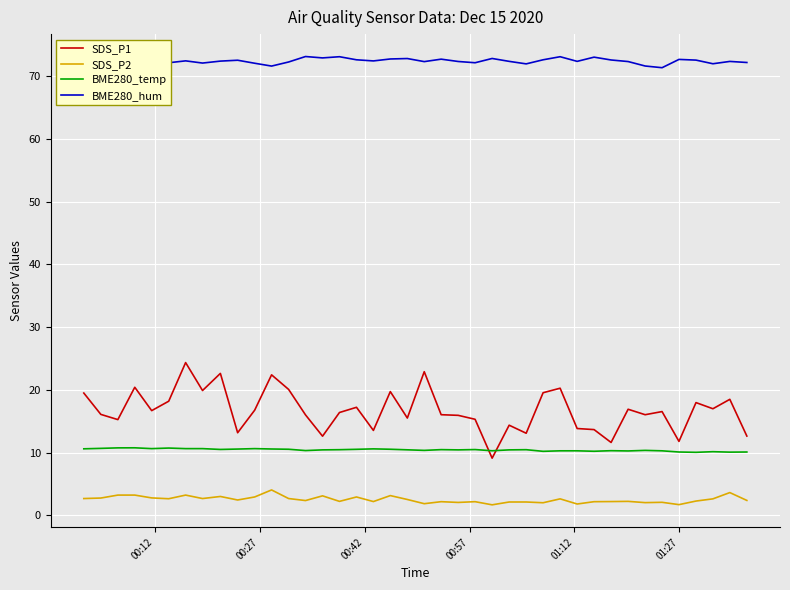

Which series has the largest total across all categories?

BME280_hum